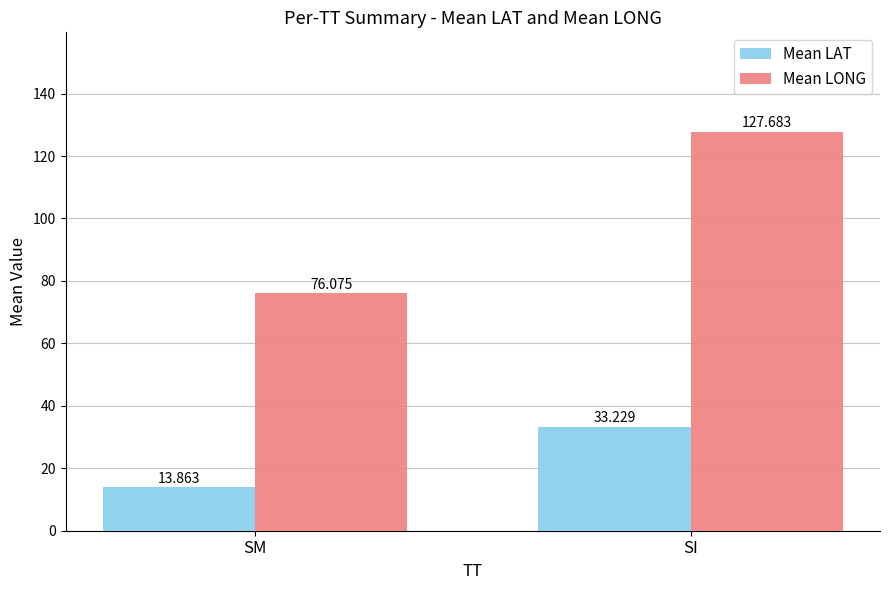

List the series in order of their overall mean, highest first.

Mean LONG, Mean LAT